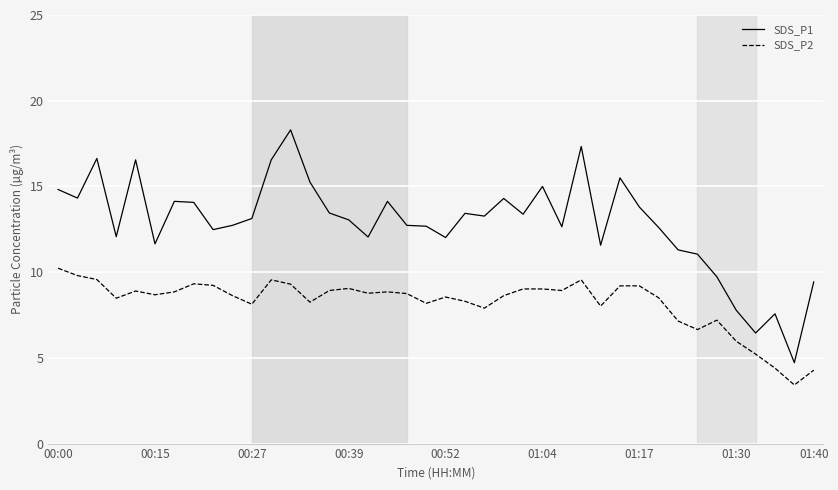

Which series has the largest range (max minus min)?

SDS_P1